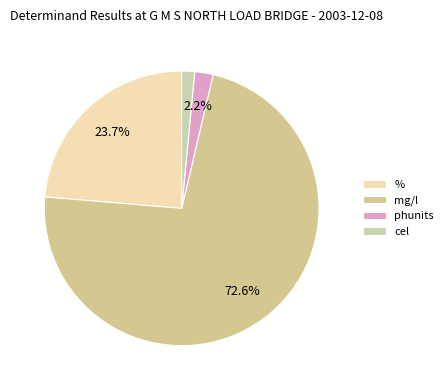

How many segments does this pie chart have?

4